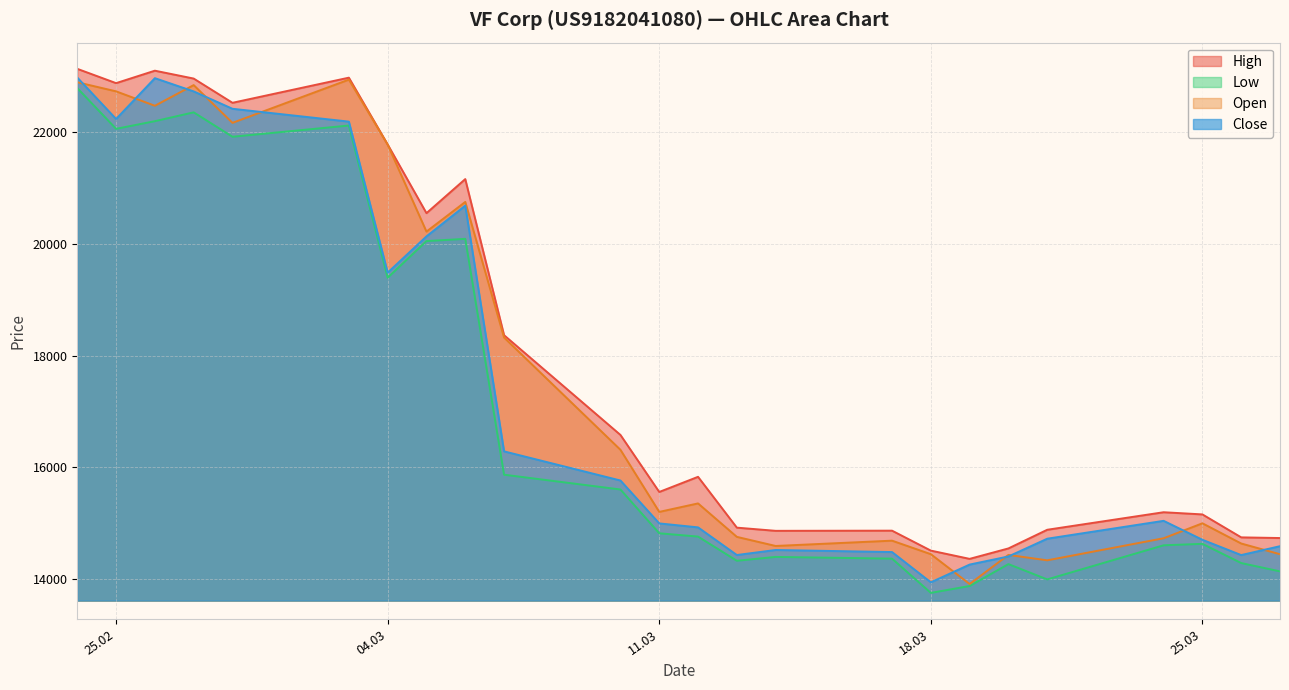

Where is the first local minimum for Open?

26.02.2025